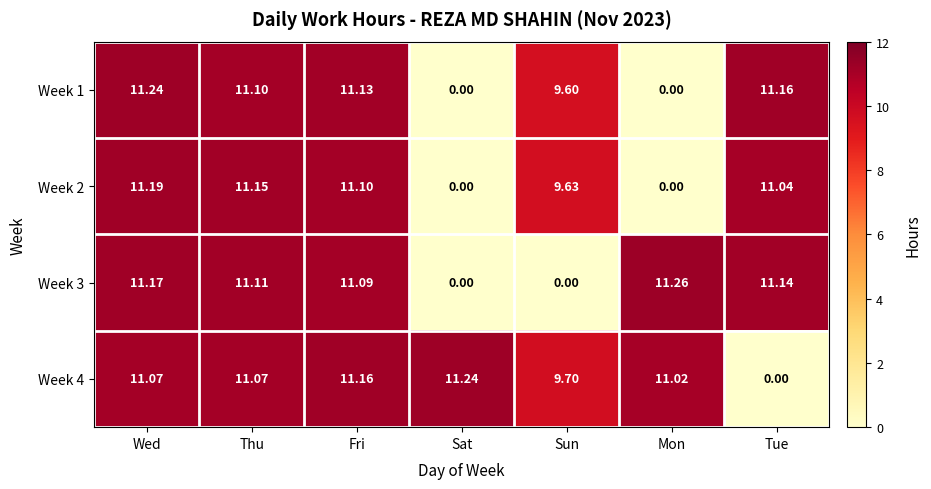

Where does the Week 3 series first go above 11?

Wed